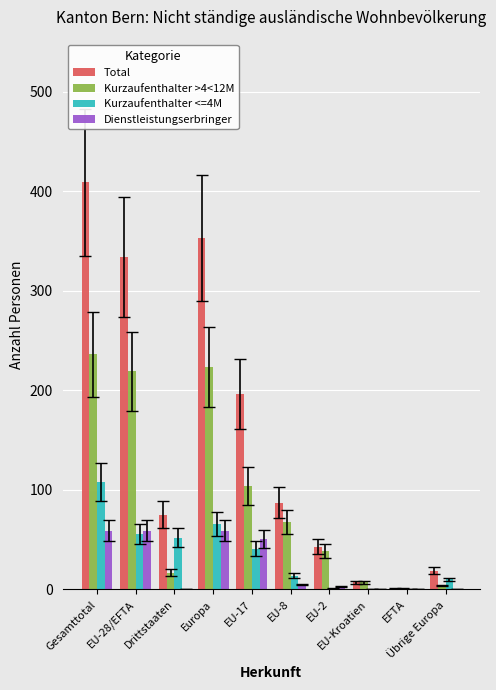

At which label is Total closest to 205?

EU-17